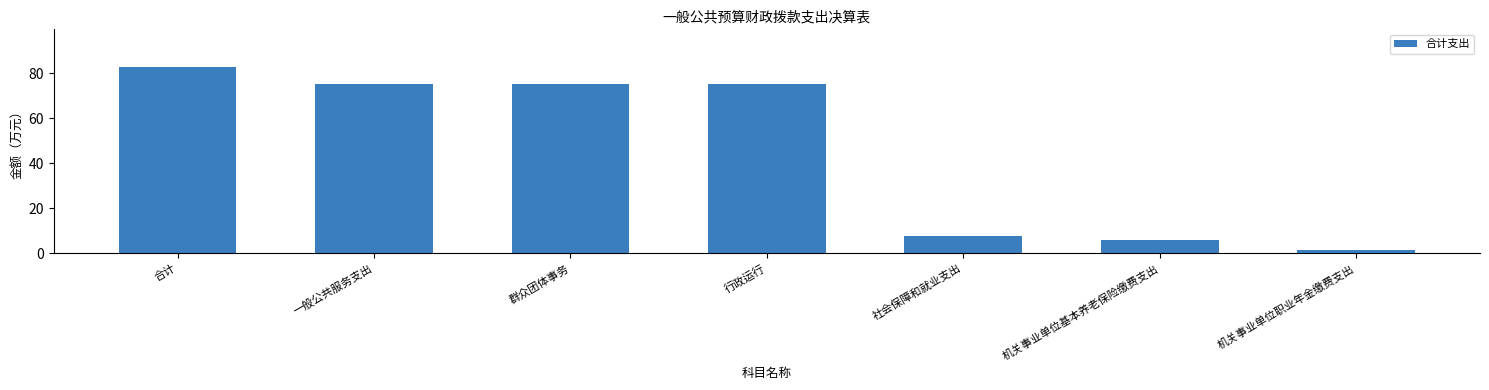

Between 社会保障和就业支出 and 群众团体事务, which is larger?

群众团体事务